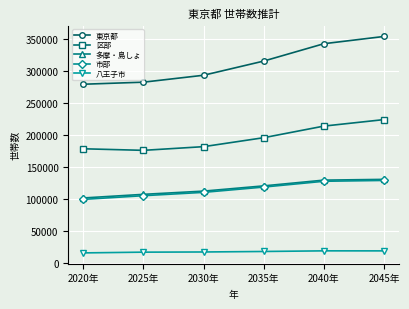

At which category is the sum across all series the highest?

2045年